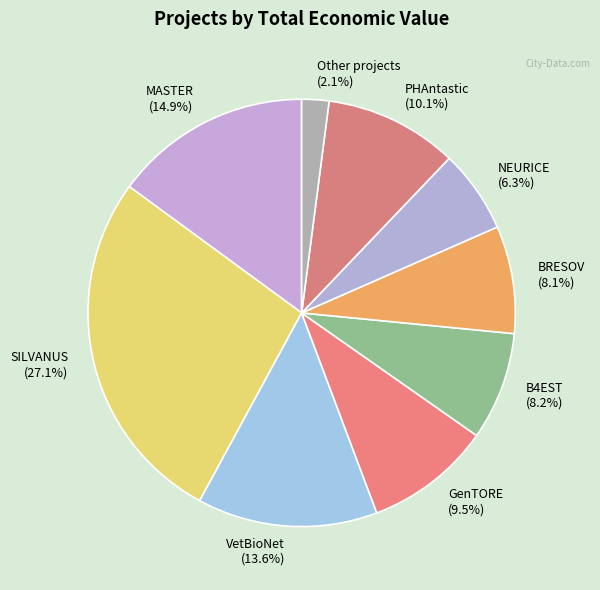

How many slices are in this pie chart?

9